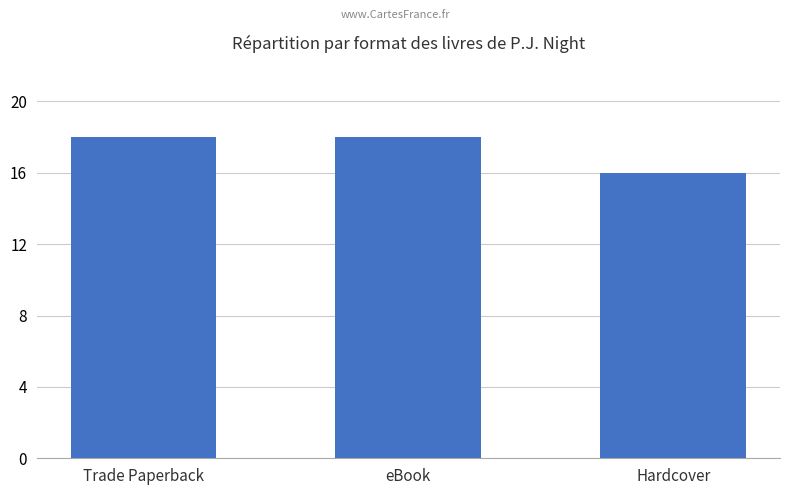

What is the approximate value at eBook?

18